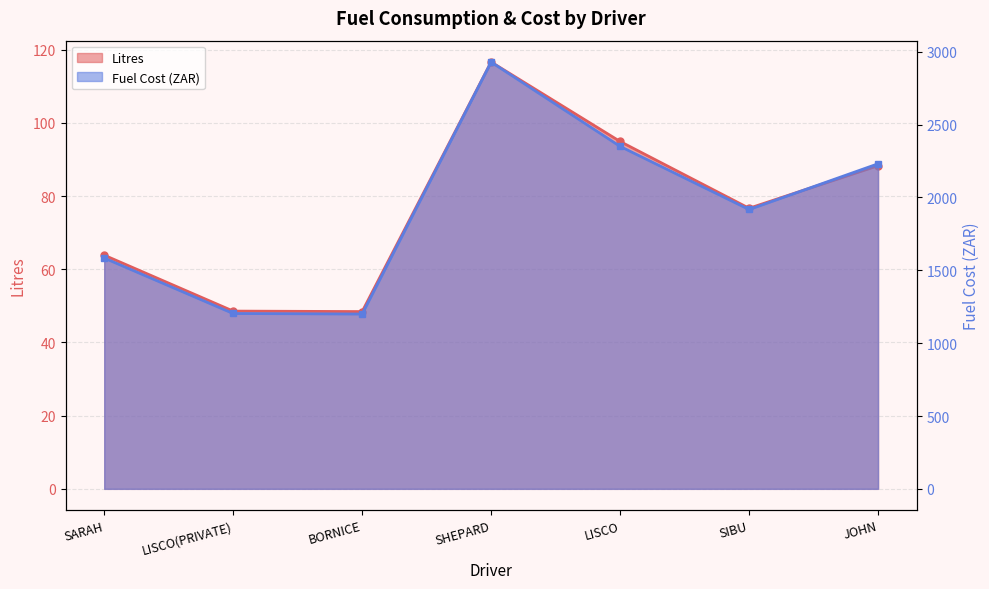

At how many categories does at least one series exceed 667?

7